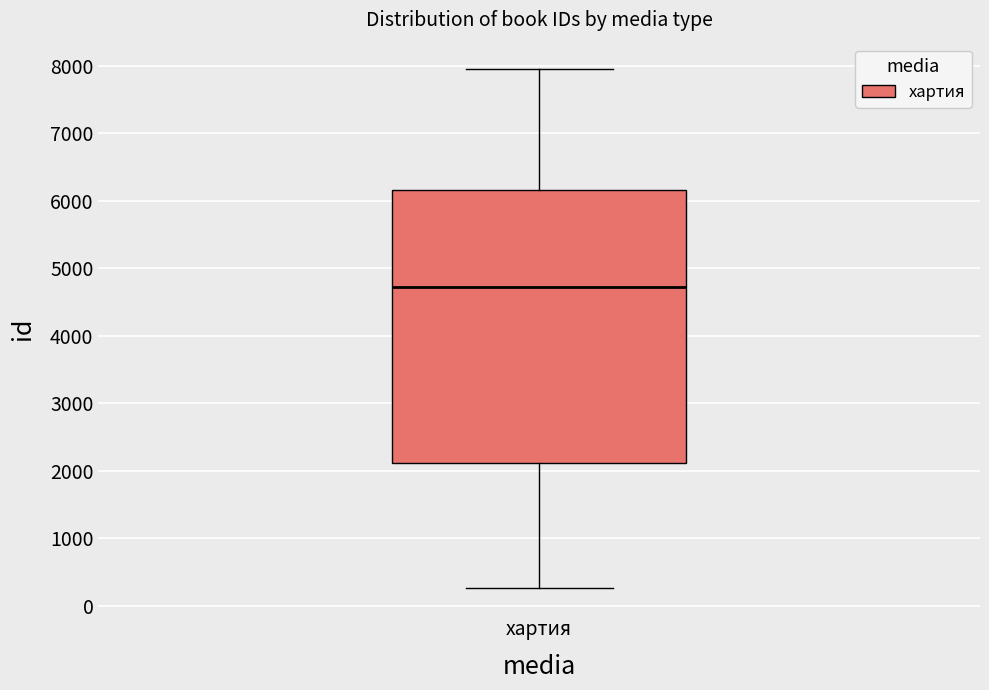

Transcribe this box plot: give where the median line is, the range the box spans, and where the two whiskers end, as read against the y-axis. The values are not printed on the chart, so give them approximately, as read against the axis.

median 4700, box 2100 to 6200, whiskers 300 to 8000